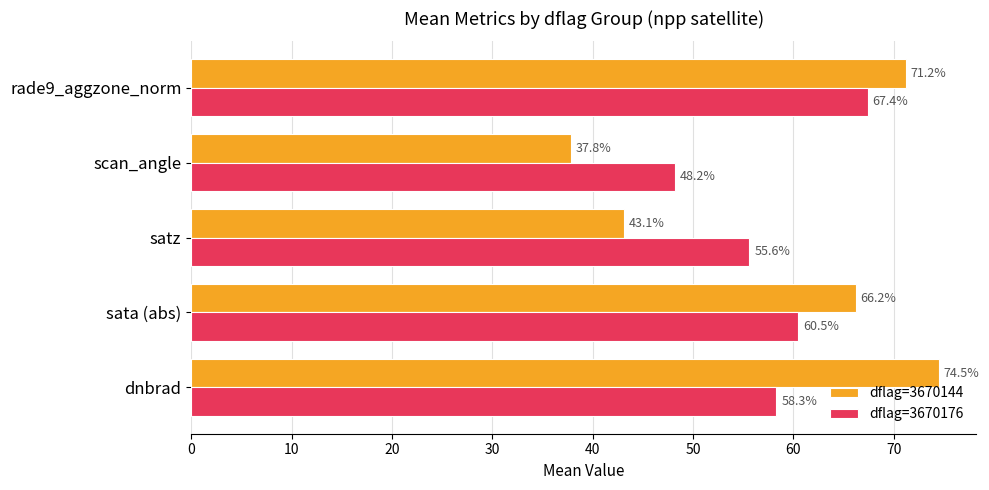

At which category is the sum across all series the highest?

rade9_aggzone_norm